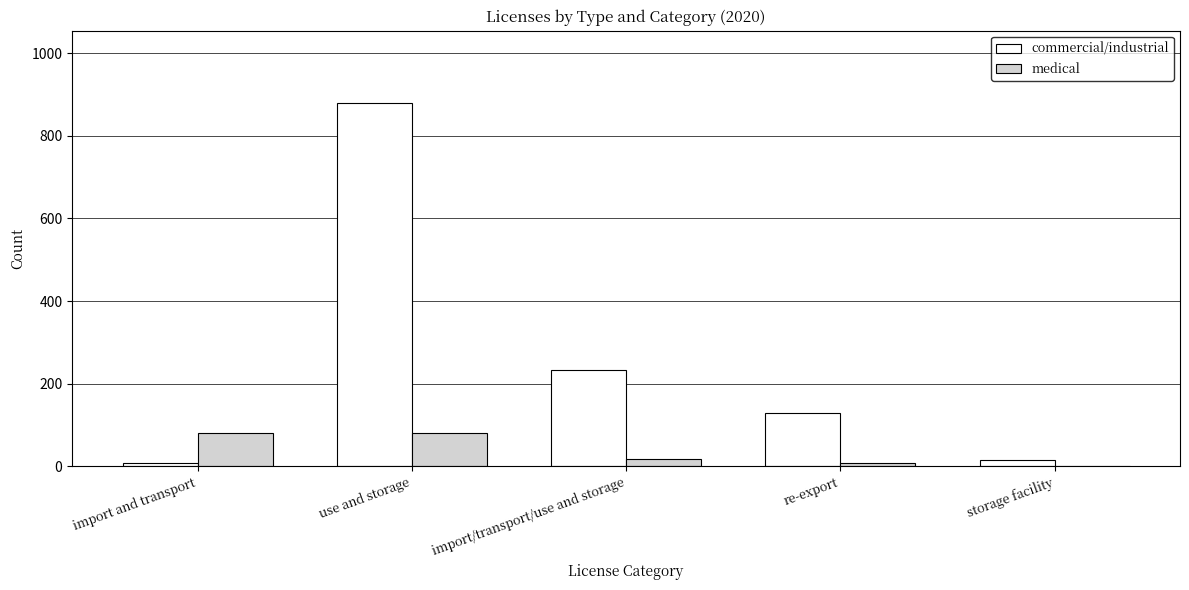

Which category has the highest value in the commercial/industrial series?

use and storage